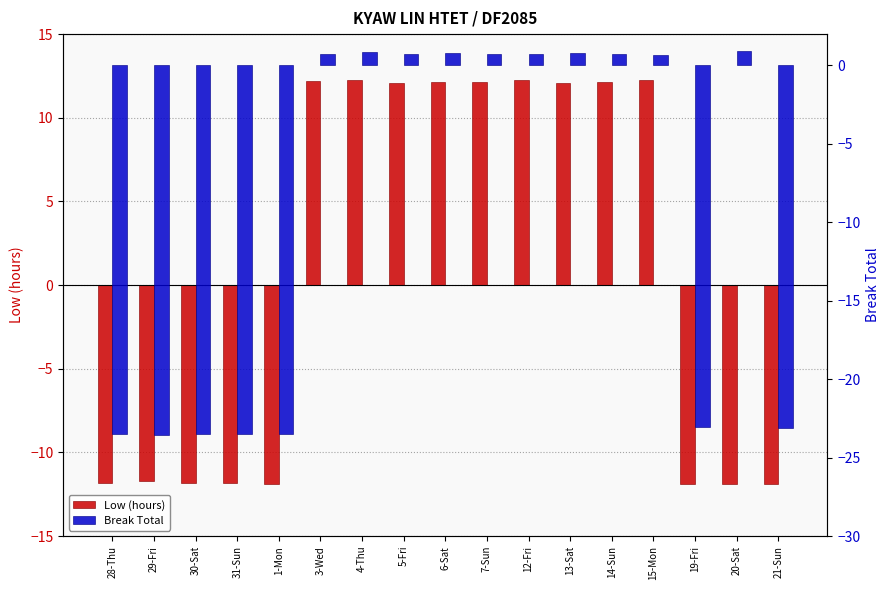

True or false: Low (hours) has a value of 15.9 at 13-Sat.

False